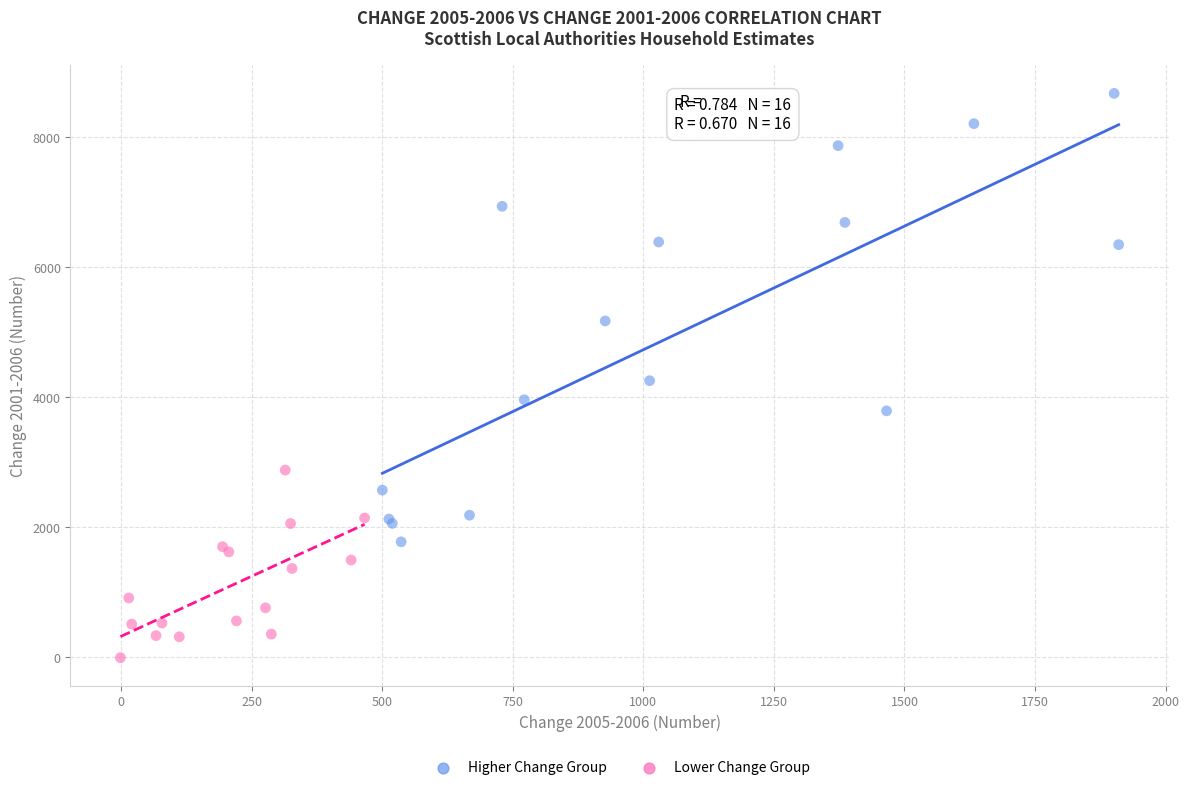

Which series has the largest Y range (max minus min)?

Higher Change Group